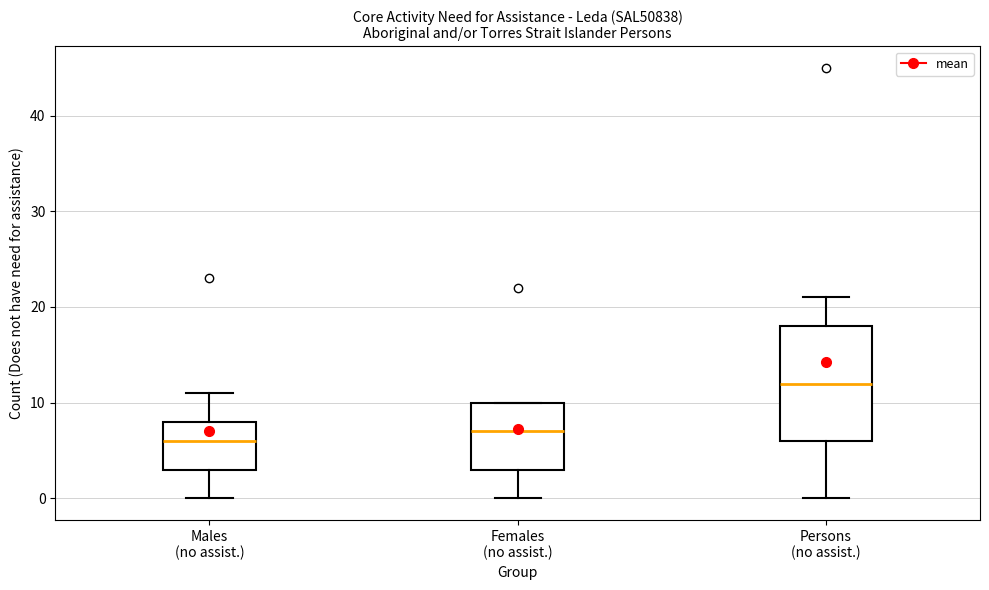

Which box has the lowest median line?

Males (no assist.)